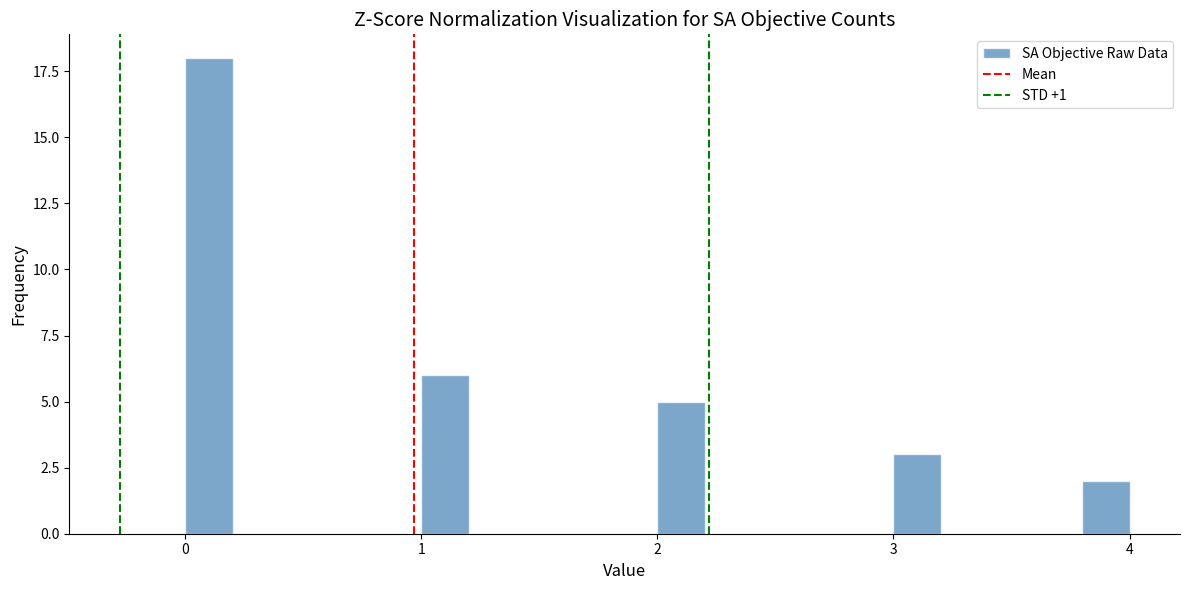

Read against the x-axis, roughly where is the centre of the tallest bar?

0.1